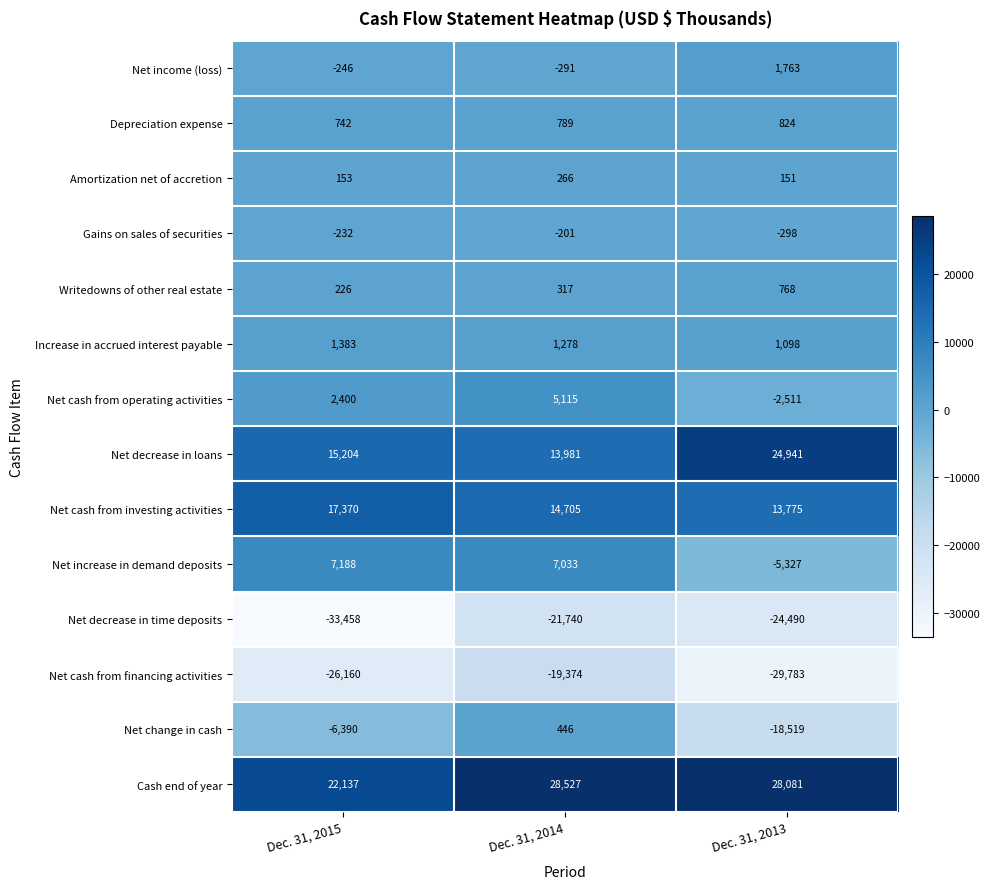

What is the difference between the highest and lowest values at Dec. 31, 2014?

50267